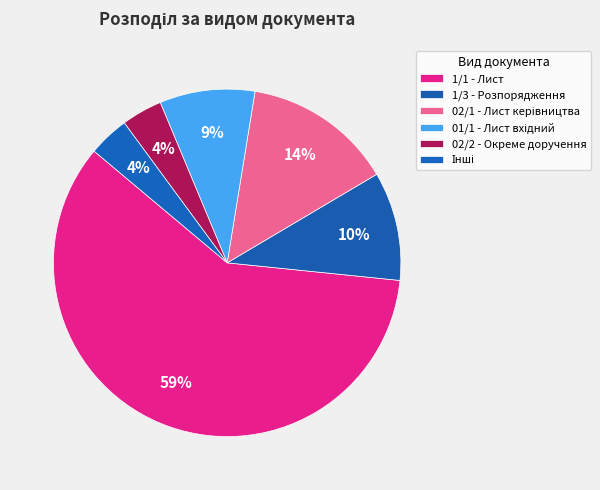

What is the majority slice?

1/1 - Лист